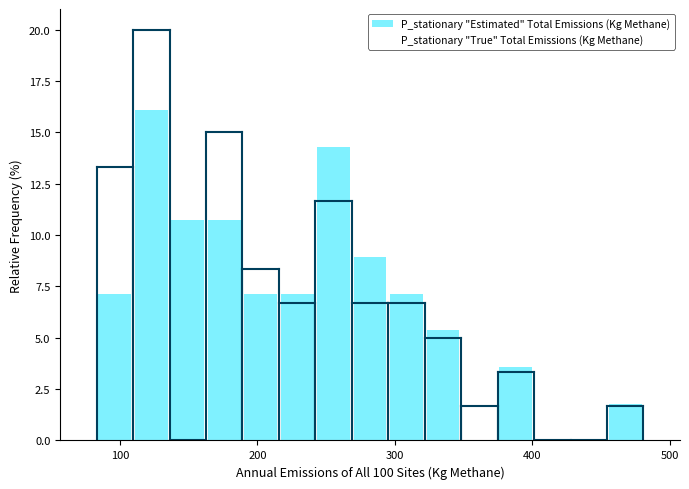

Read against the x-axis, roughly where is the centre of the tallest bar?

120